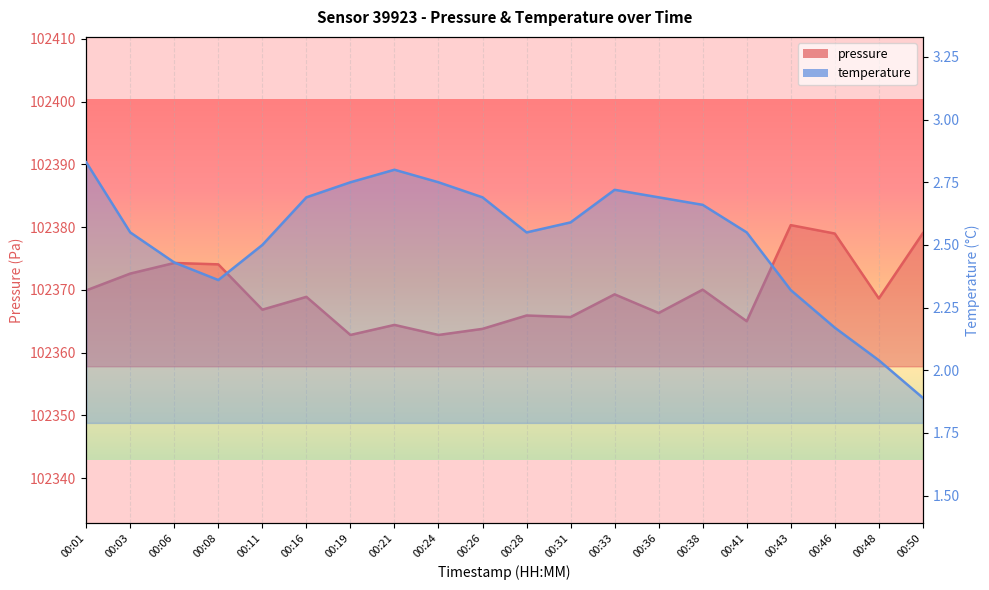

How many data points in temperature are above 2?

19